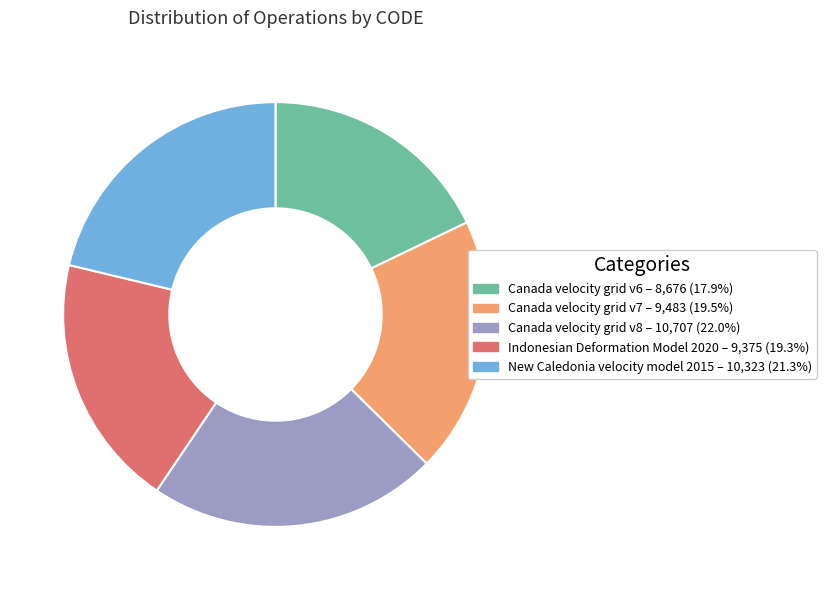

Is there a majority slice in this chart?

No